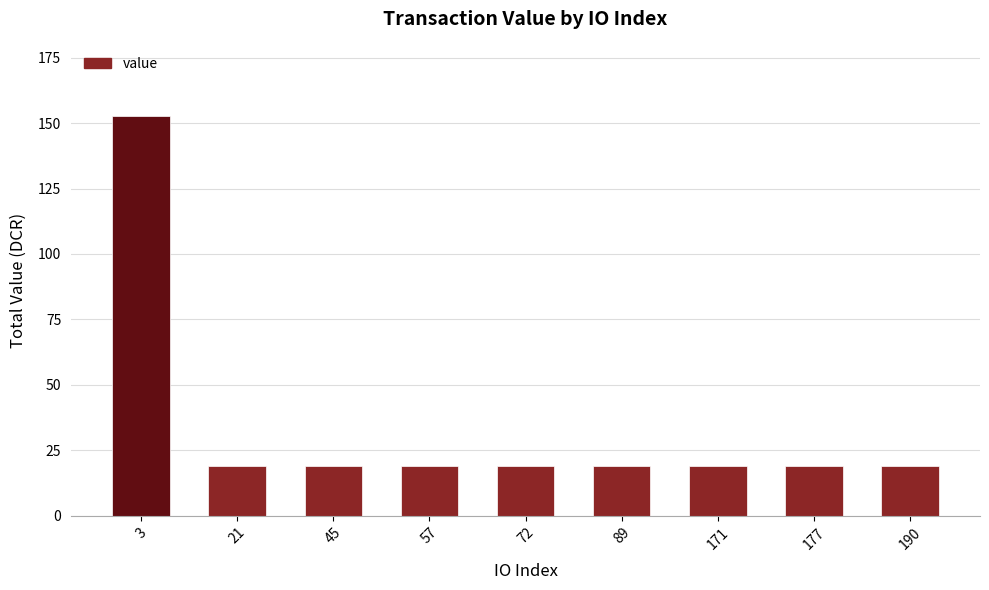

What is the difference between the maximum and minimum values?

133.5